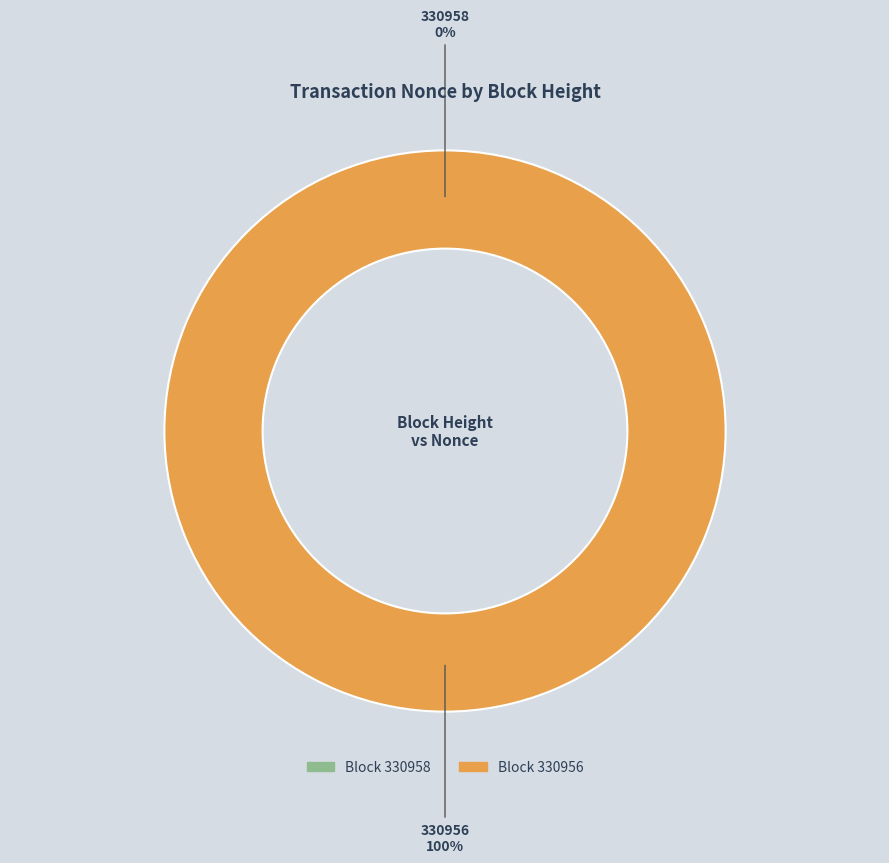

How many slices are in this pie chart?

2